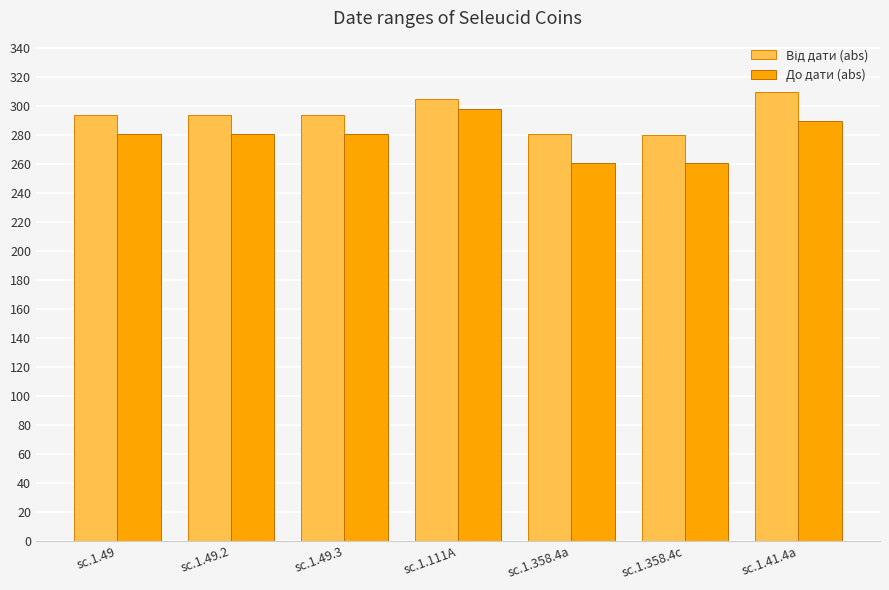

What is the total value across all series at sc.1.111A?

603